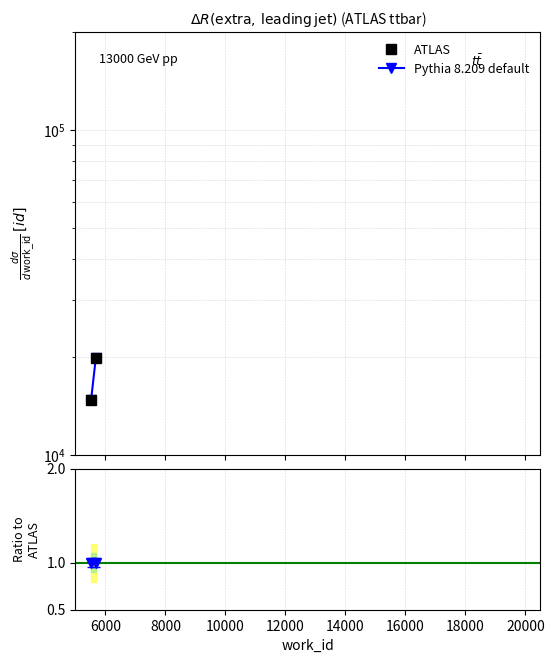

Reading left to right, extract all data points from this chart.

ATLAS: 14786.0	19916.0
Pythia 8.209 default: 14786.0	19917.0
Ratio to ATLAS: 1.0	1.0